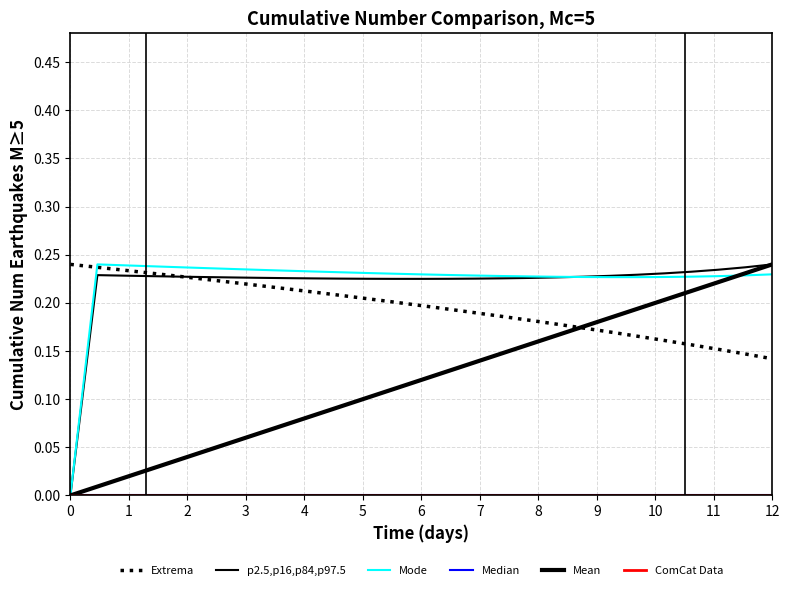

How many lines are shown in the chart?

6